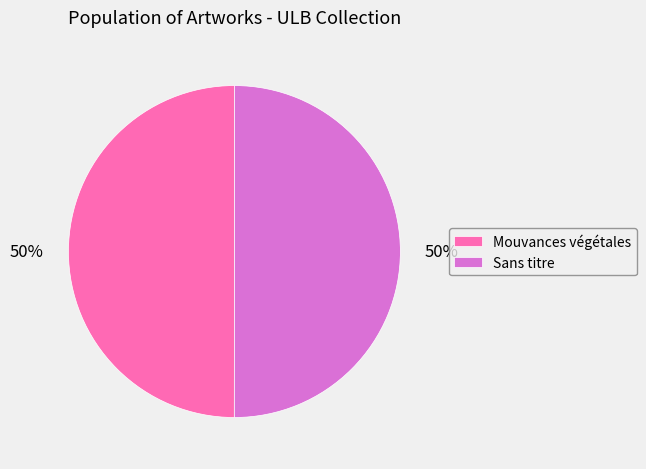

True or false: Mouvances végétales accounts for 50% of the total.

True